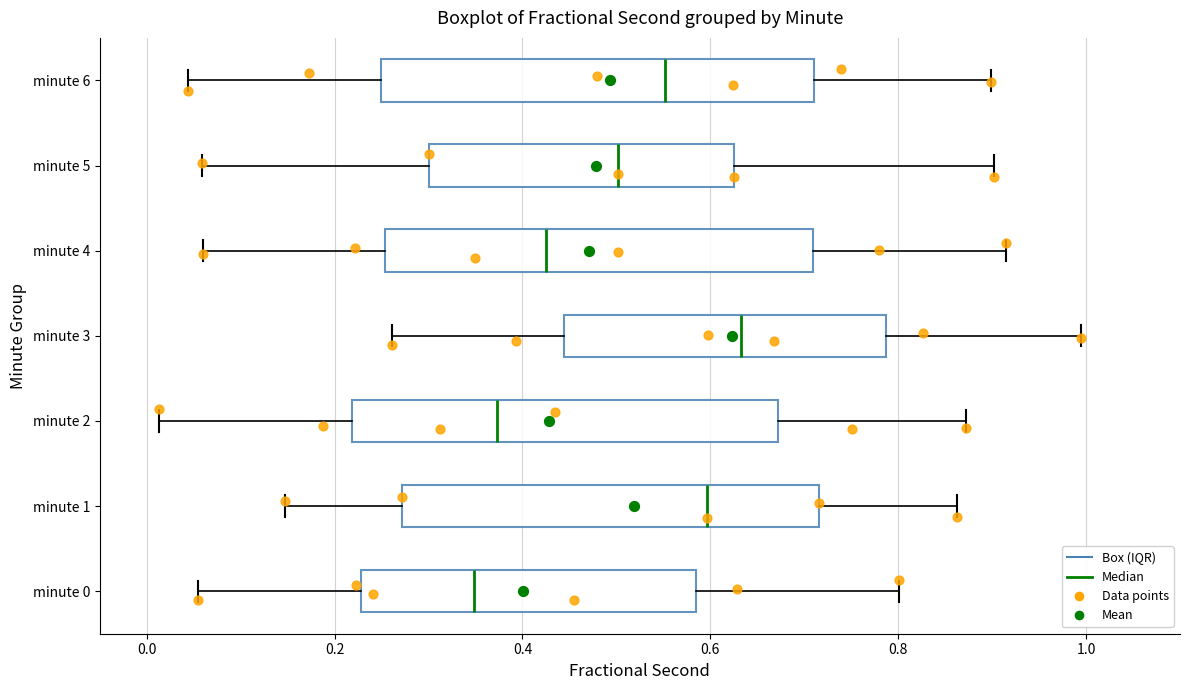

Which box has the furthest to the right median line?

minute 3